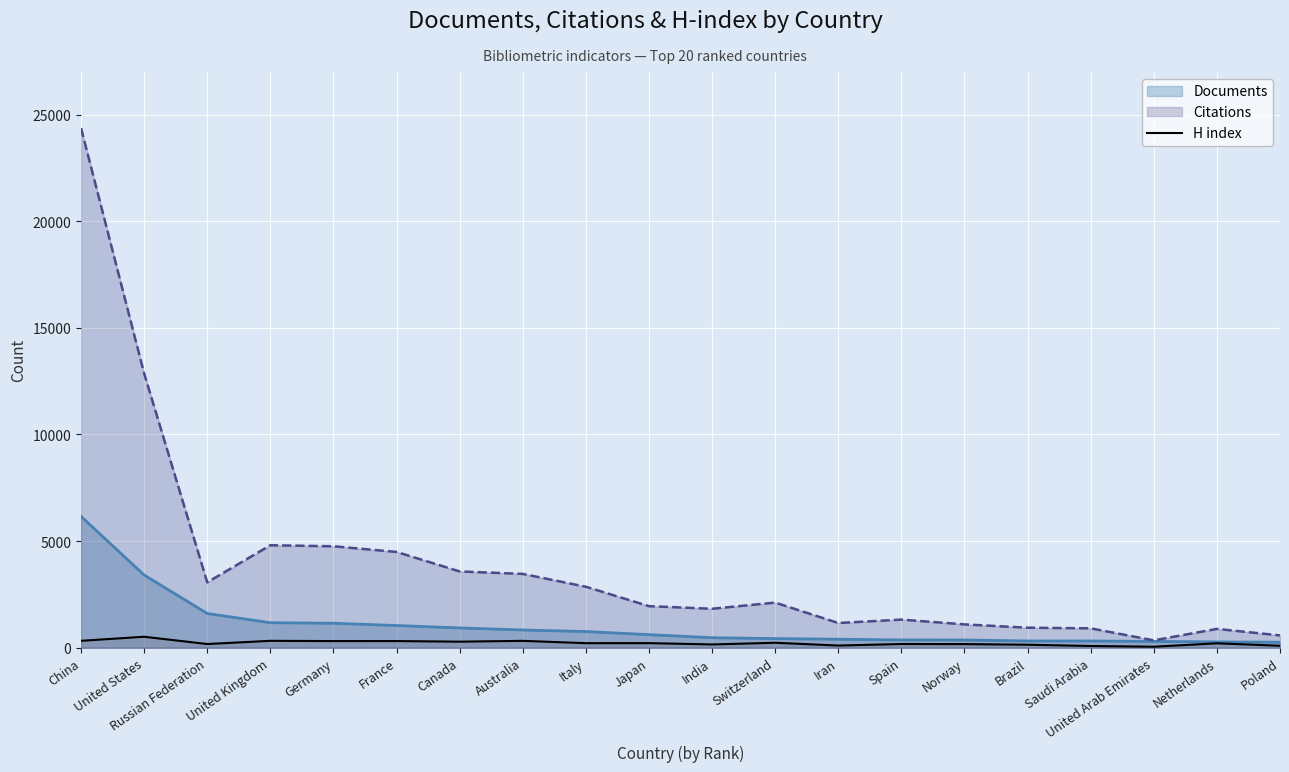

Approximately how many times larger is the value at Canada compared to Italy?

1.3